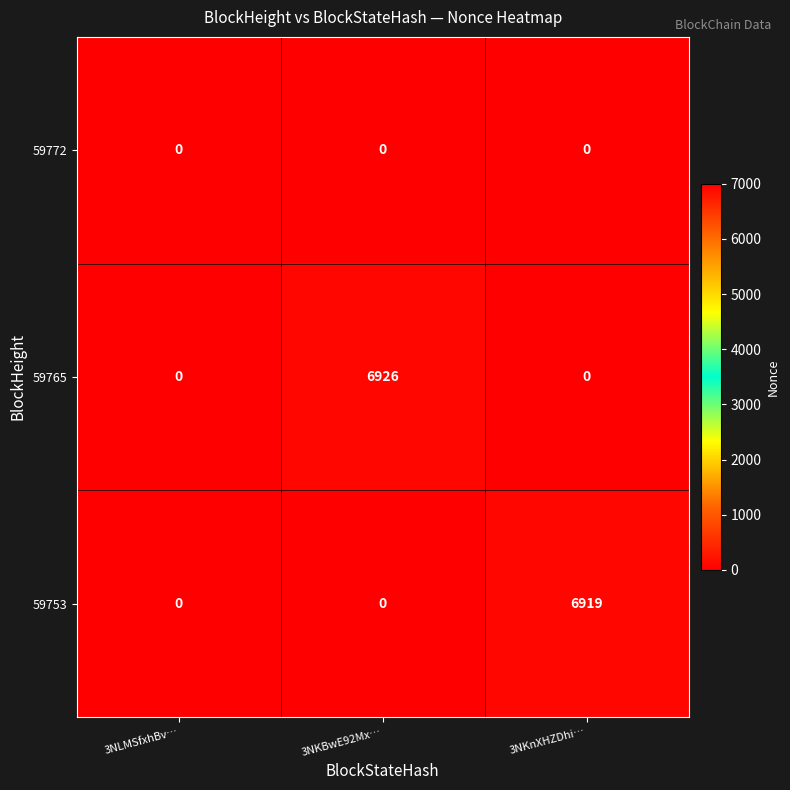

What is the maximum value shown in the chart?

6926